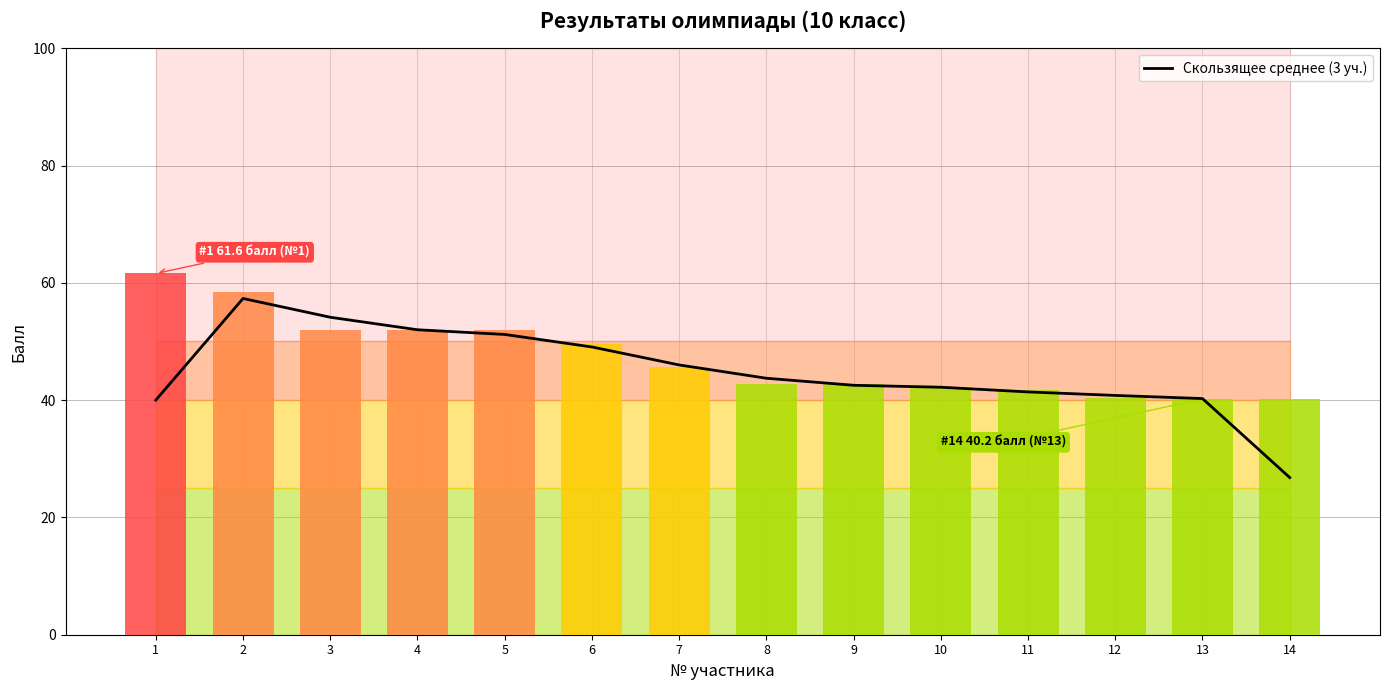

How many values exceed 43?

7